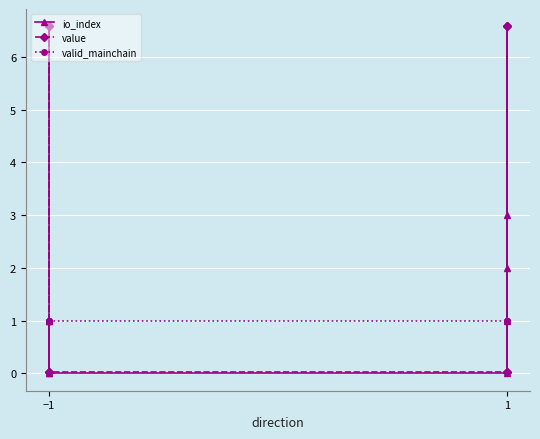

Read the io_index value at −1.

1.0